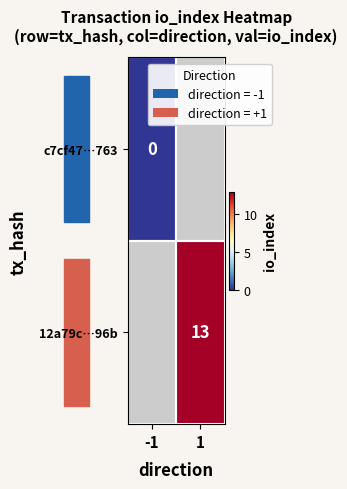

True or false: 12a79c…96b has a value of 13 at 1.

True